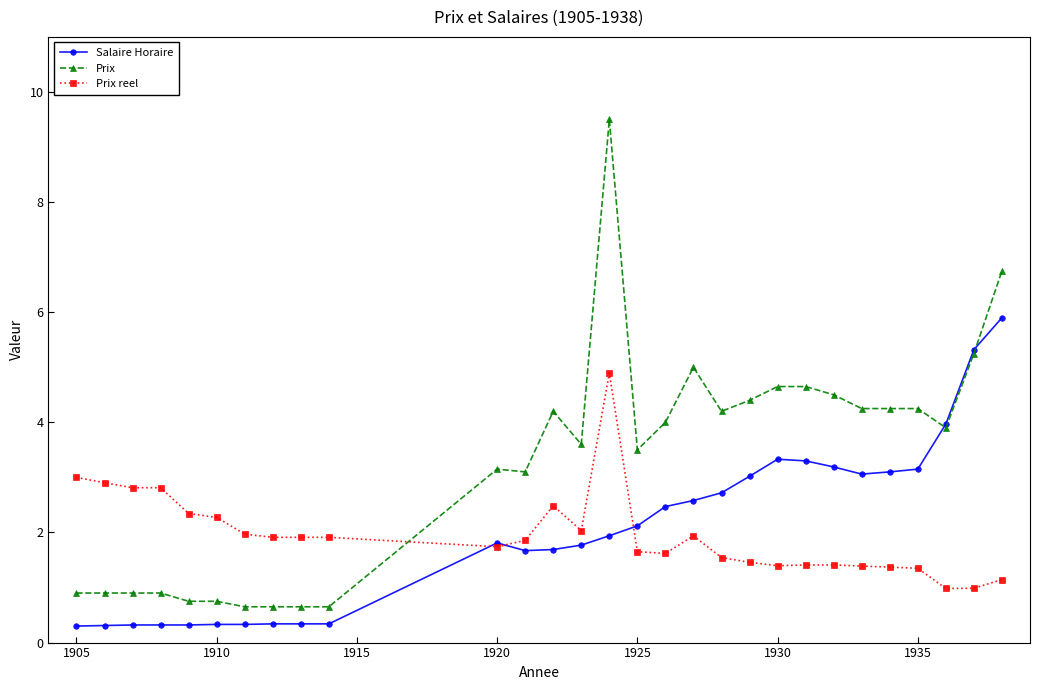

What is the minimum value for Prix?

0.7